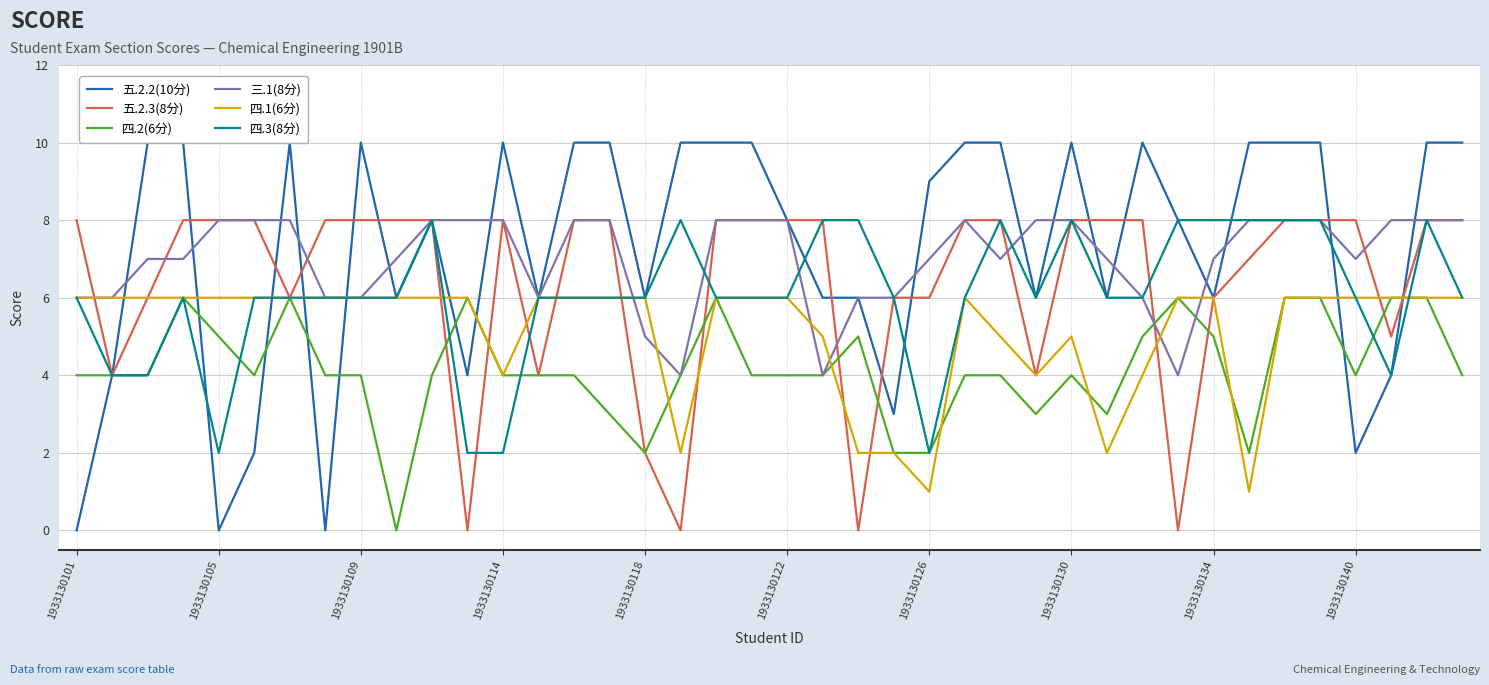

Is it true that 四.1(6分) equals 6 at 1933130140?

True